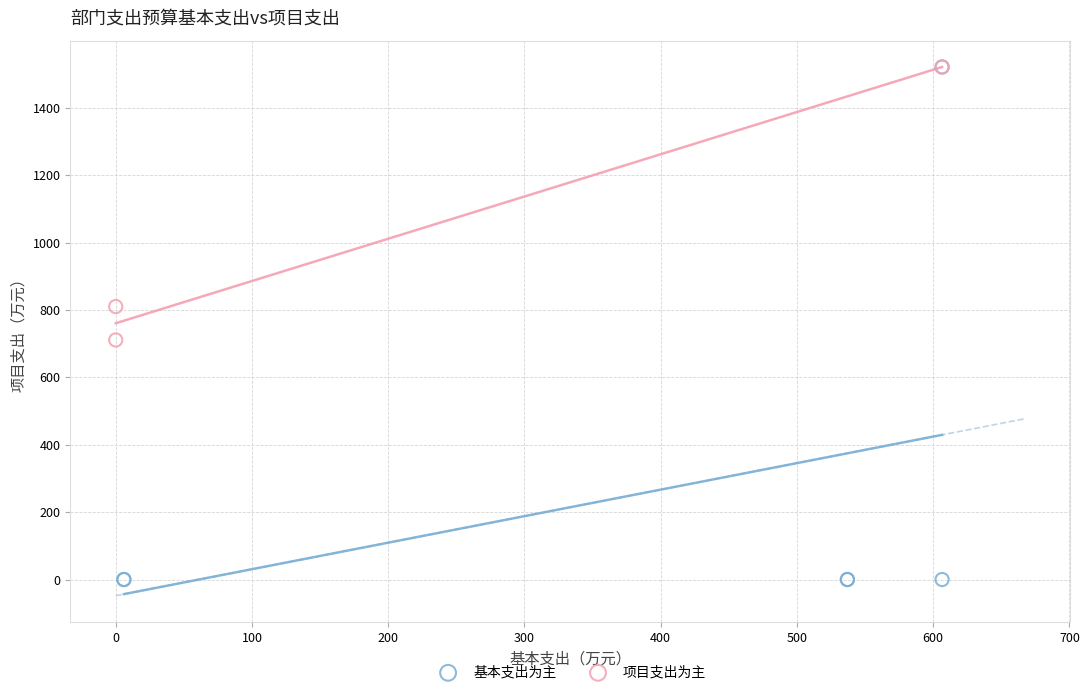

Which series reaches the minimum Y coordinate?

基本支出为主